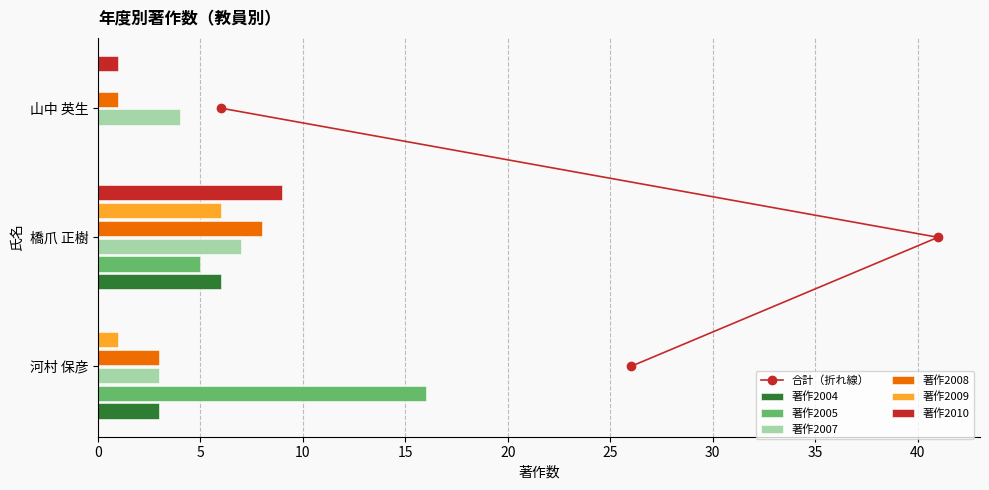

Is it true that 著作2004 equals 3 at 河村 保彦?

True